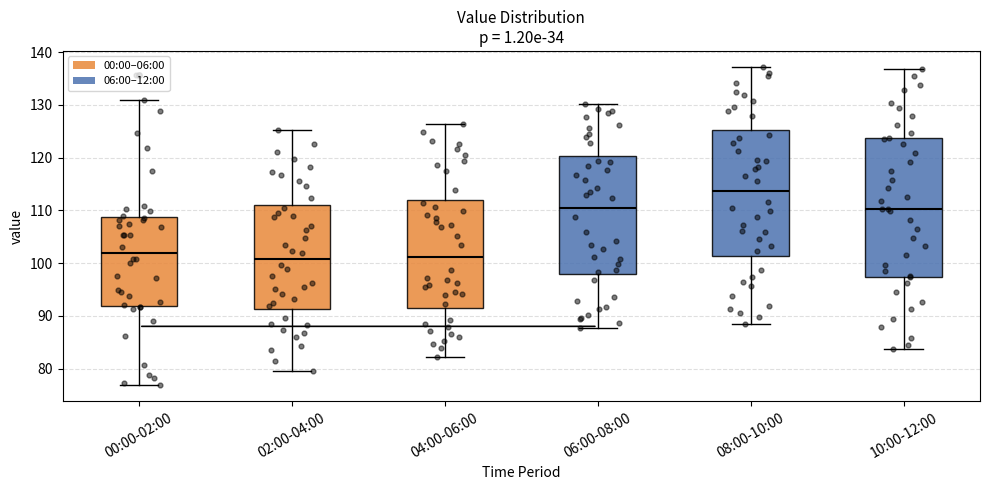

Where is the lower edge of the box for 02:00-04:00 on the y-axis? The values are not printed on the chart, so give them approximately, as read against the axis.

91